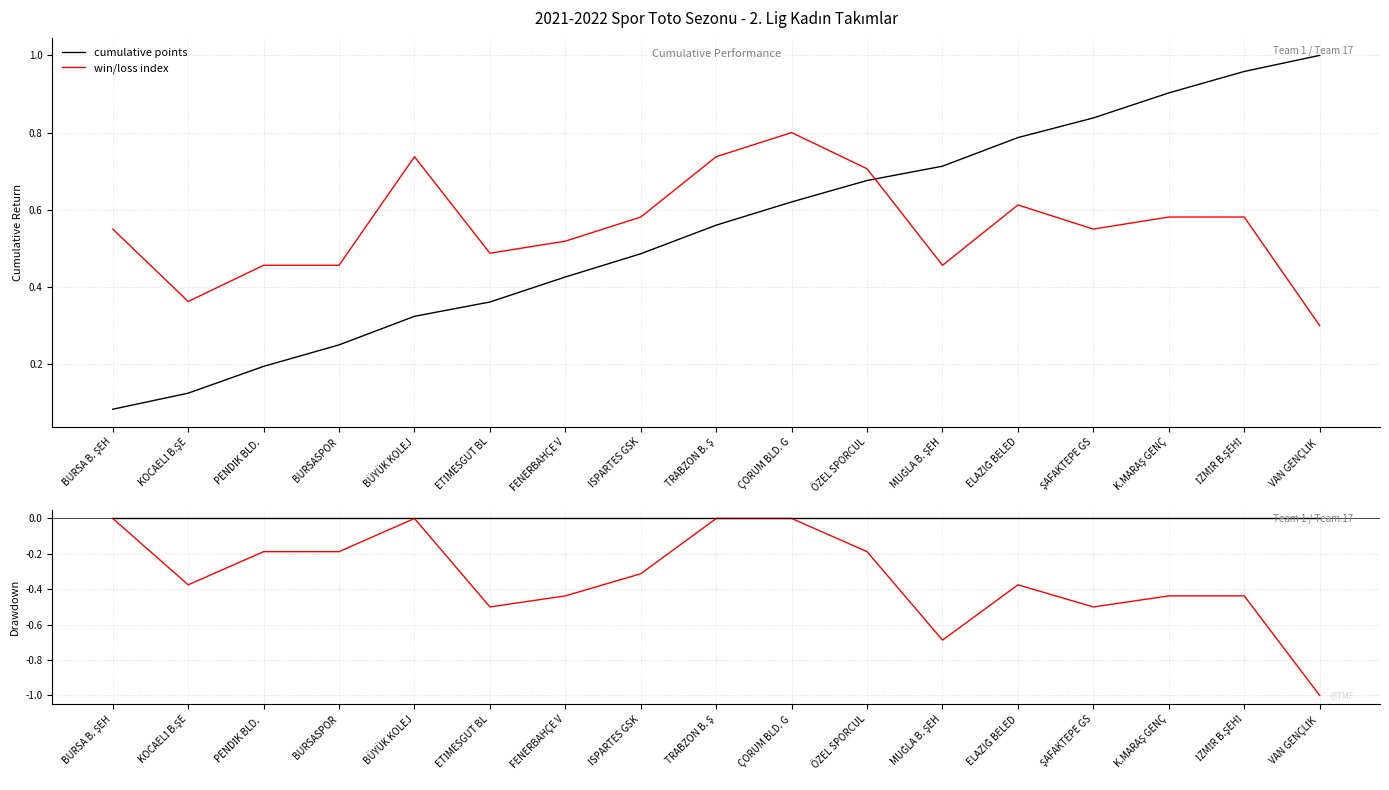

Which category has the highest value in the drawdown wl series?

BURSA B. ŞEH